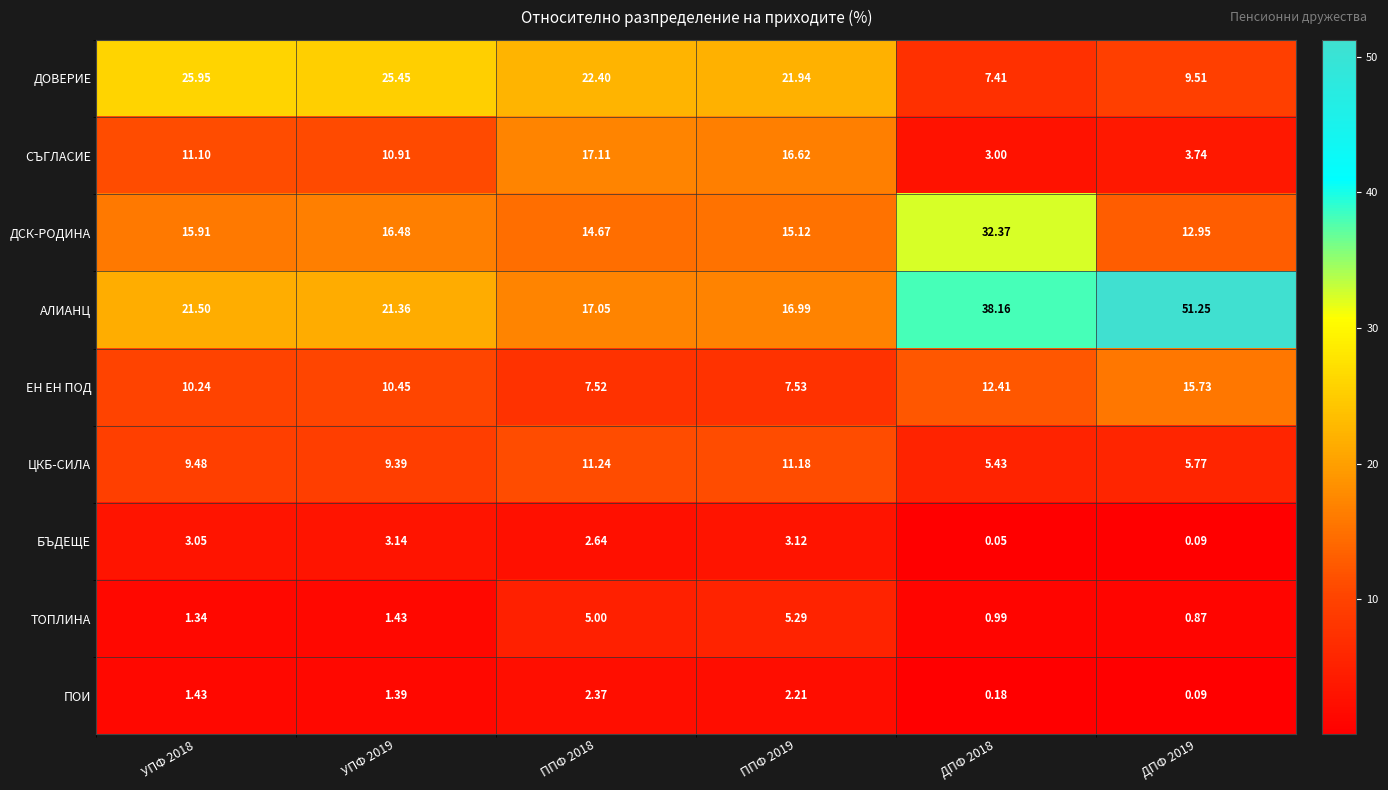

Is the value of ДСК-РОДИНА at ДПФ 2018 greater than the value of АЛИАНЦ at ДПФ 2018?

No